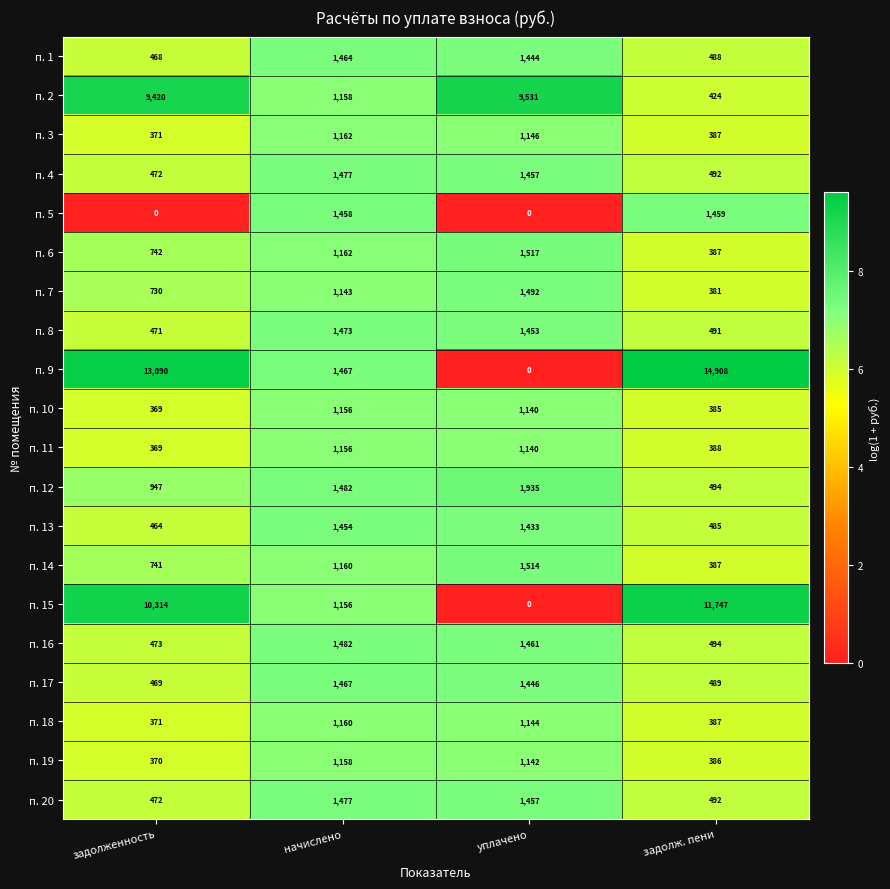

What is the highest value of the п. 4 series?

1477